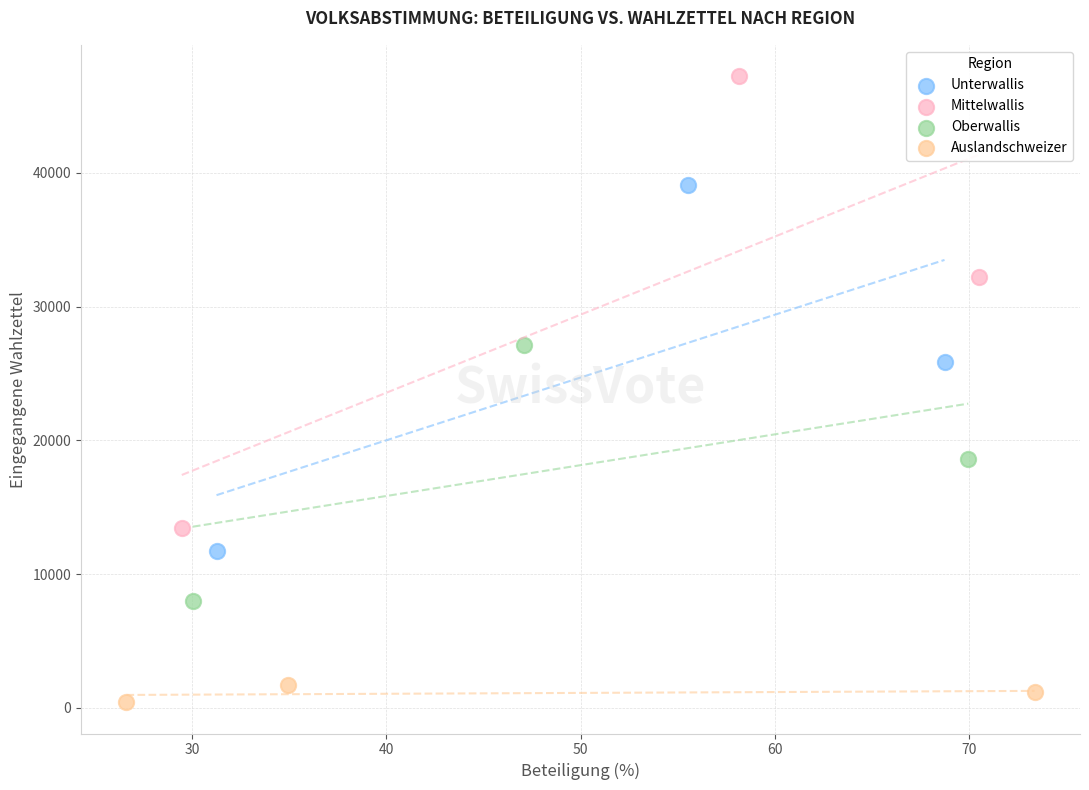

What are all the series names shown in the legend?

Unterwallis, Mittelwallis, Oberwallis, Auslandschweizer